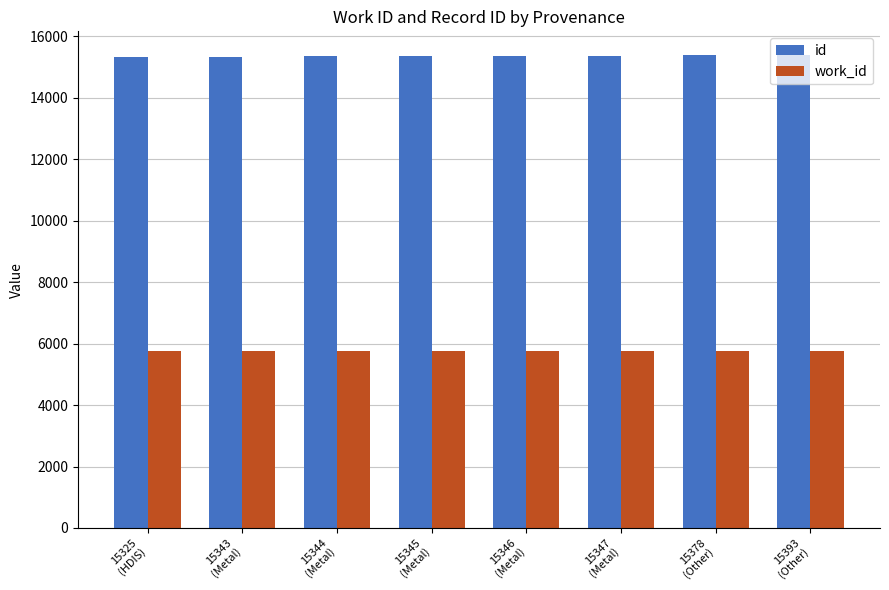

What is the difference between the work_id values at 15393
(Other) and 15378
(Other)?

22